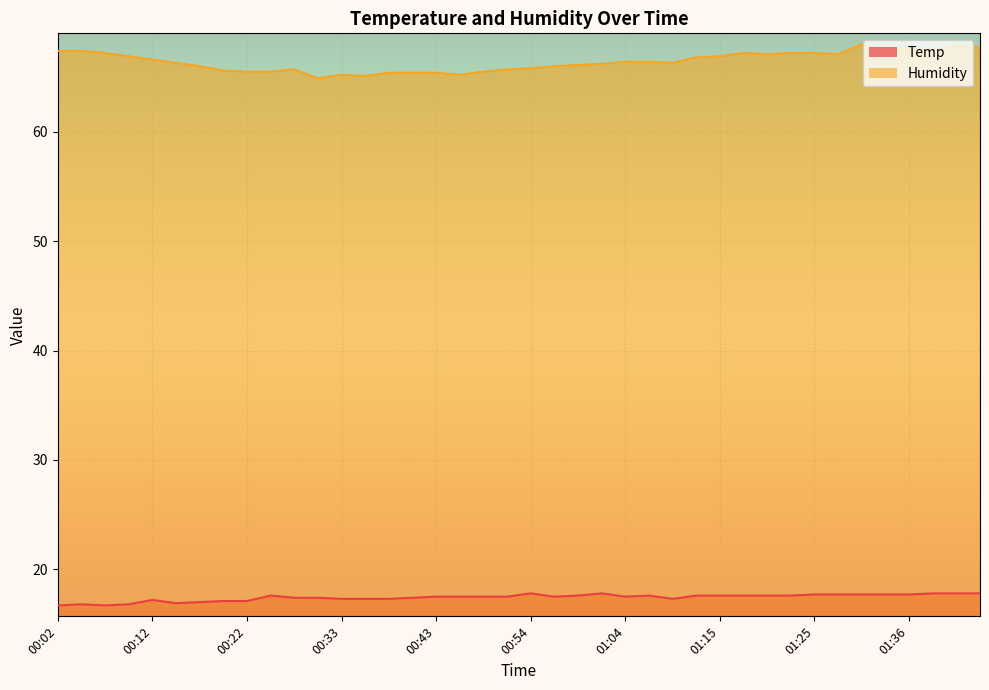

Does the chart display data point markers on the line(s)?

No